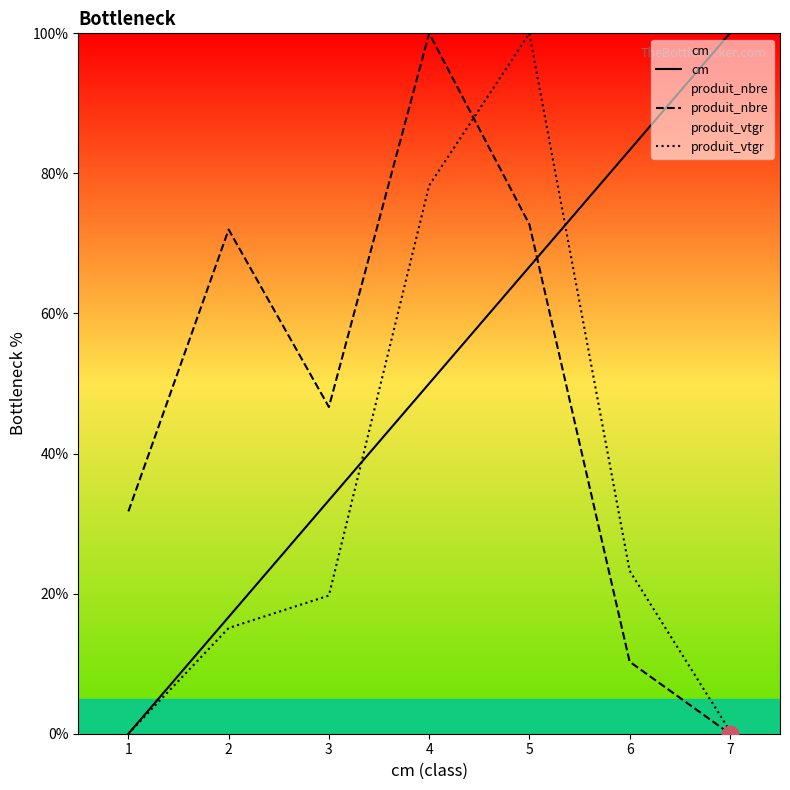

At which label does produit_vtgr reach its minimum?

1